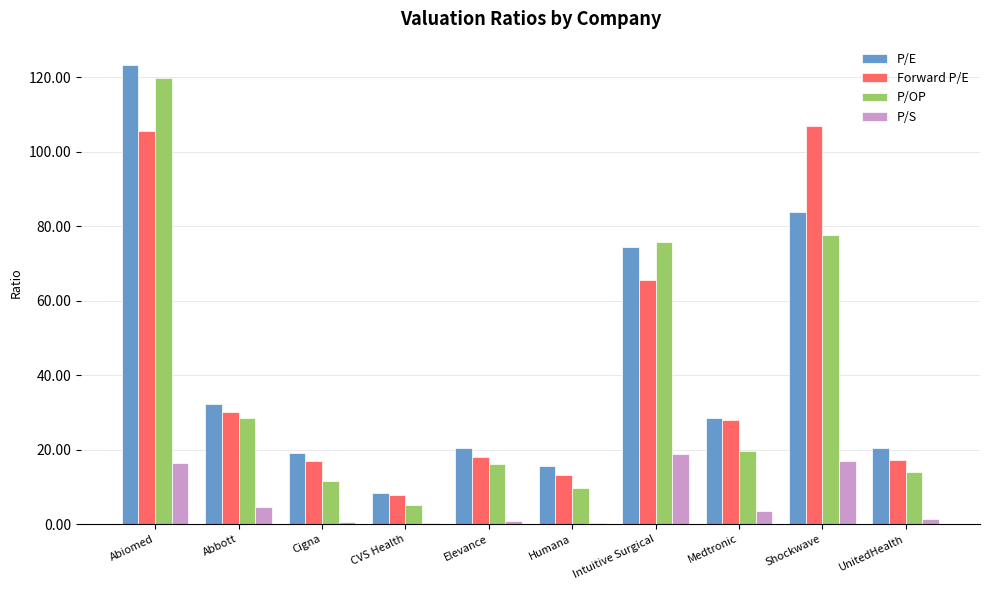

At which category is the sum across all series the highest?

Abiomed